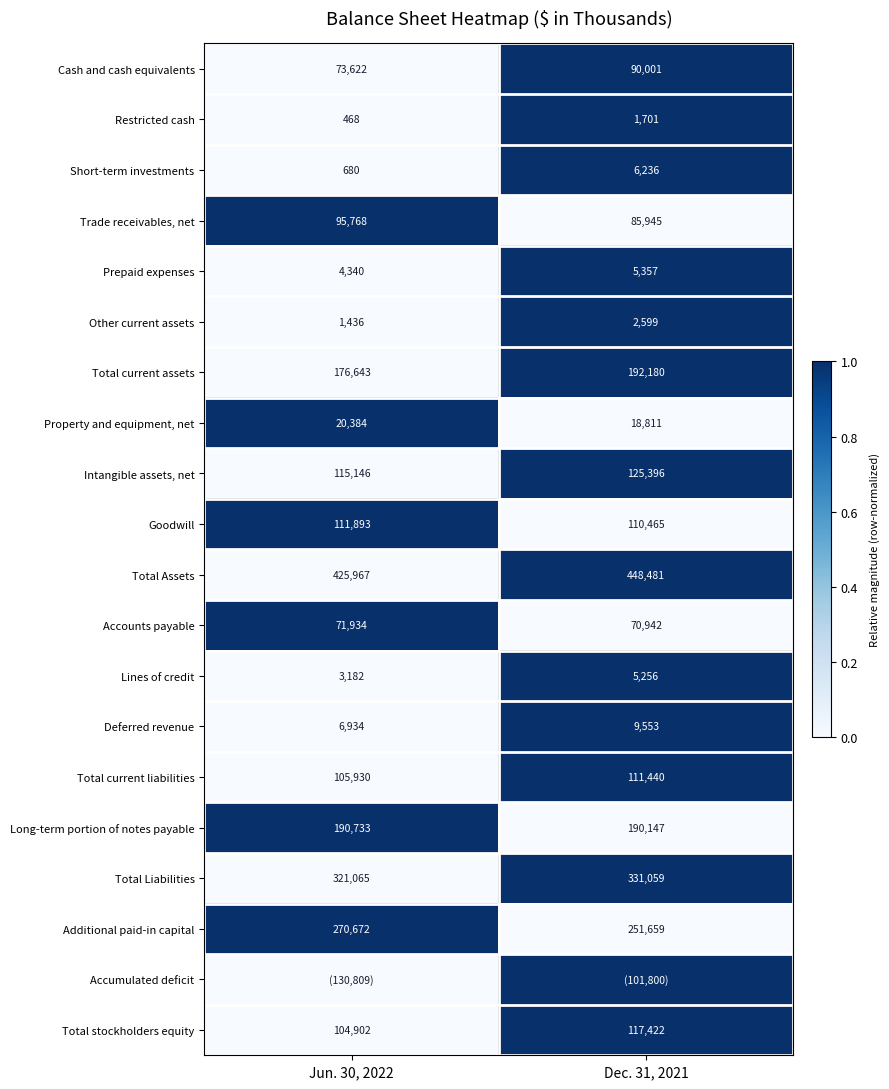

At which label is Cash and cash equivalents closest to 81811?

Jun. 30, 2022